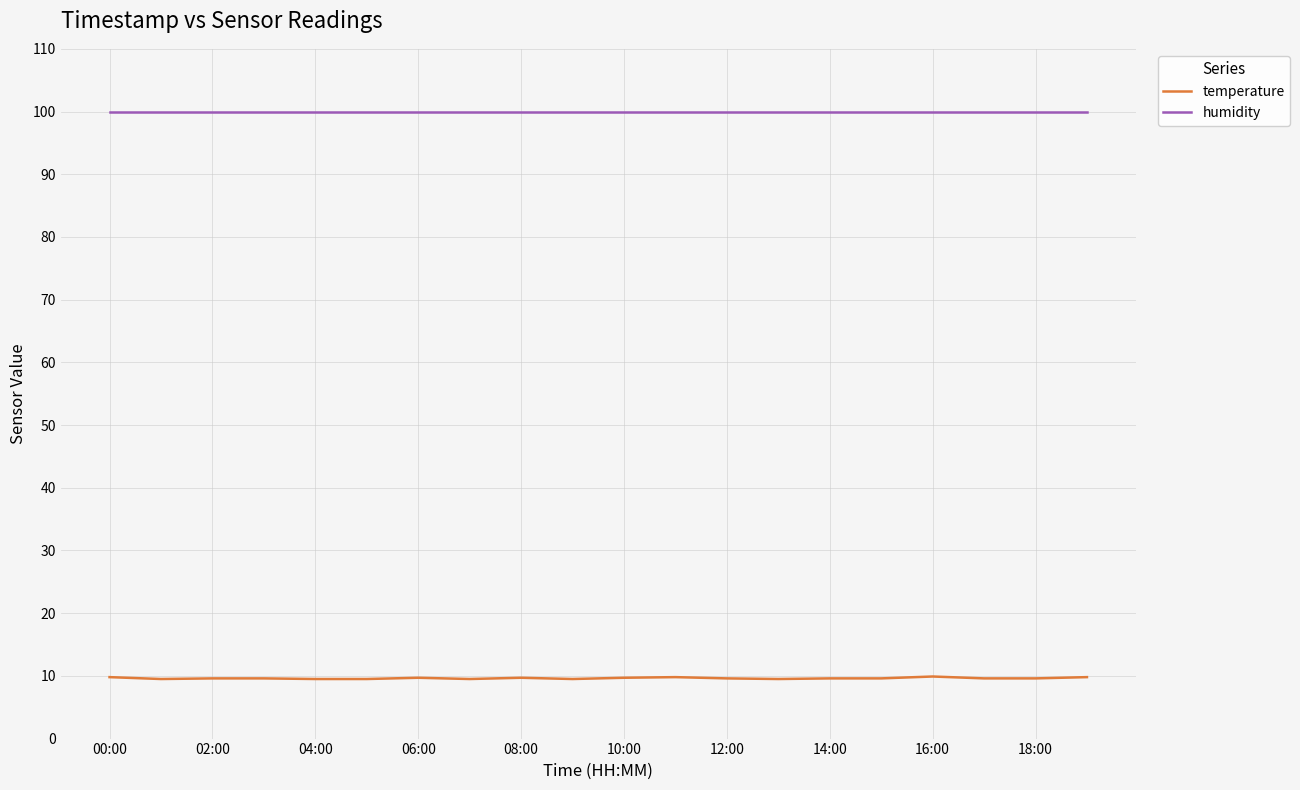

True or false: temperature and humidity cross at least once.

False